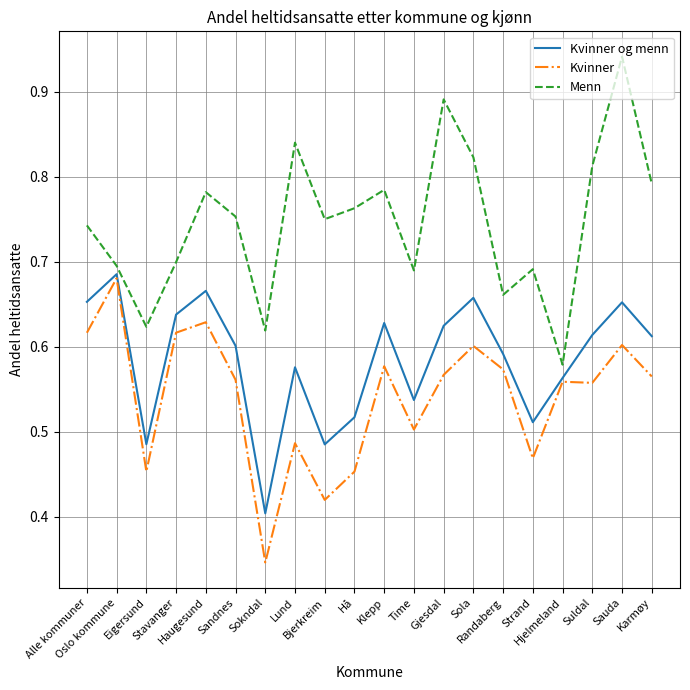

What is the difference between the highest and lowest values at Haugesund?

0.2